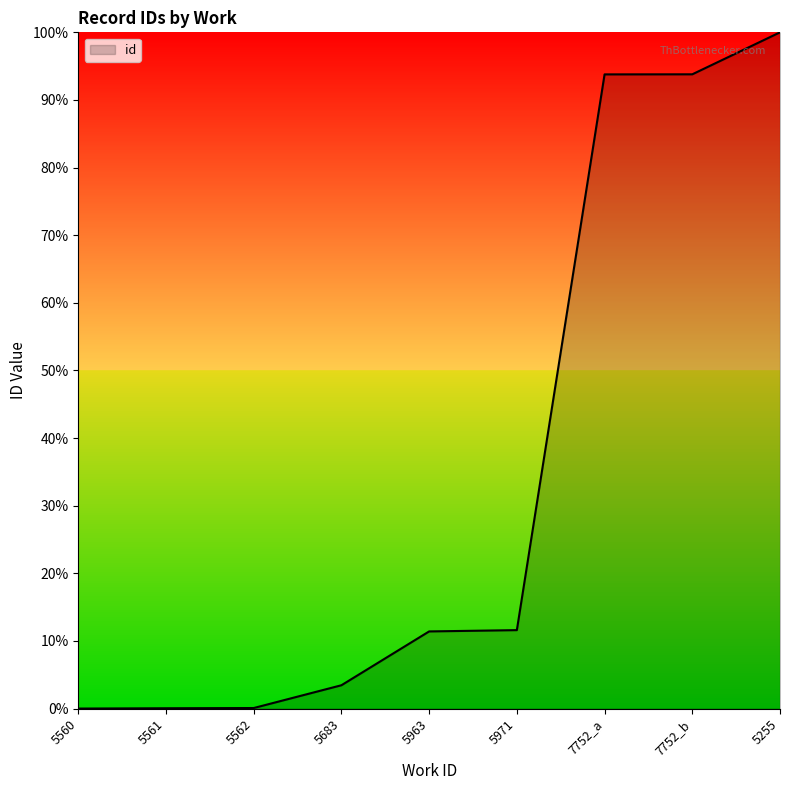

Is this an area chart (filled region under the line)?

Yes